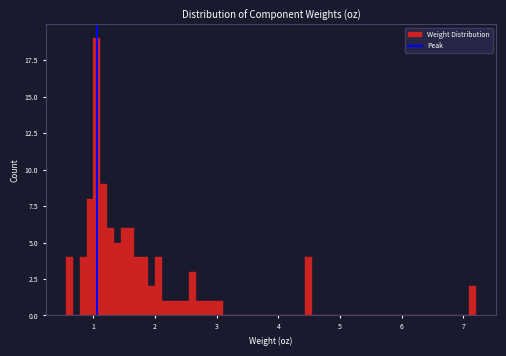

Around what value on the x-axis is the tallest bar? Give the approximate position of its centre, as read against the axis.

1.1